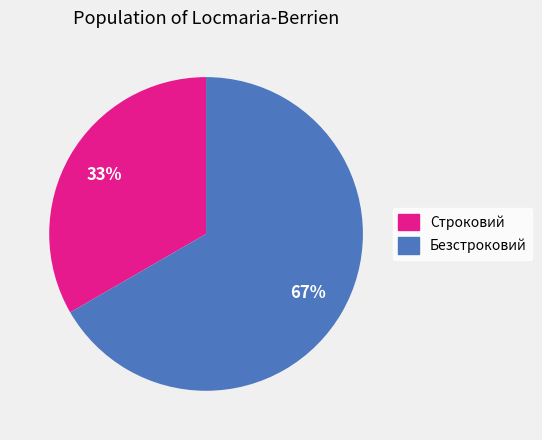

Rank the categories by value from highest to lowest.

Безстроковий, Строковий